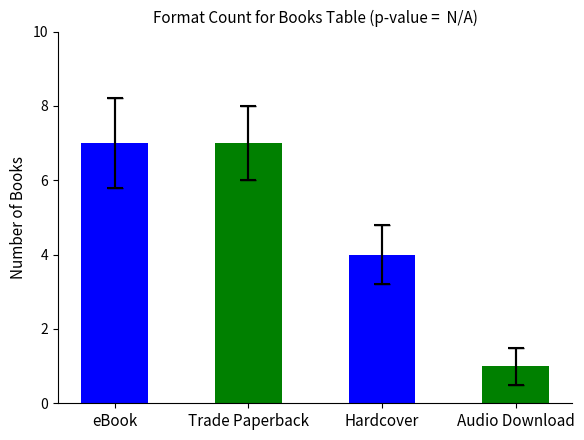

What is the label of the 3rd bar from the right?

Trade Paperback